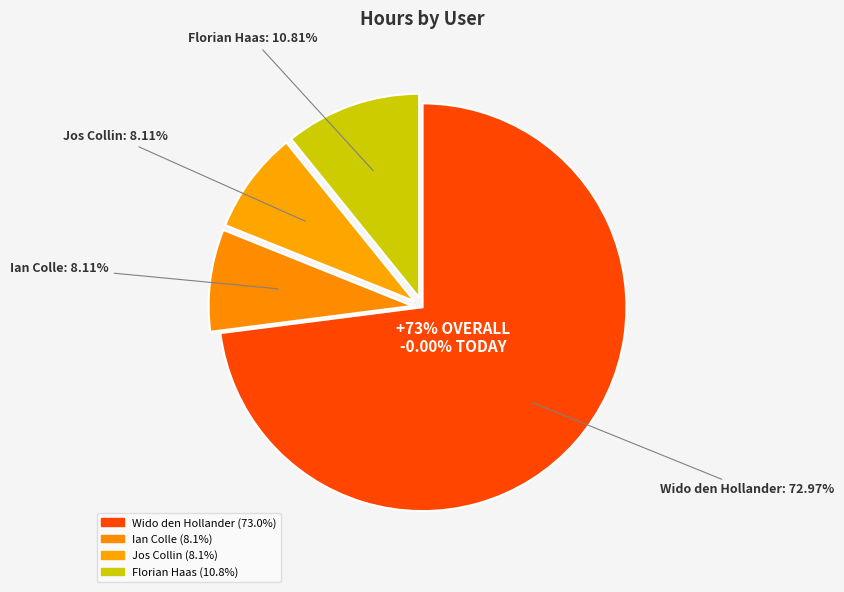

Does any single category account for the majority?

Yes